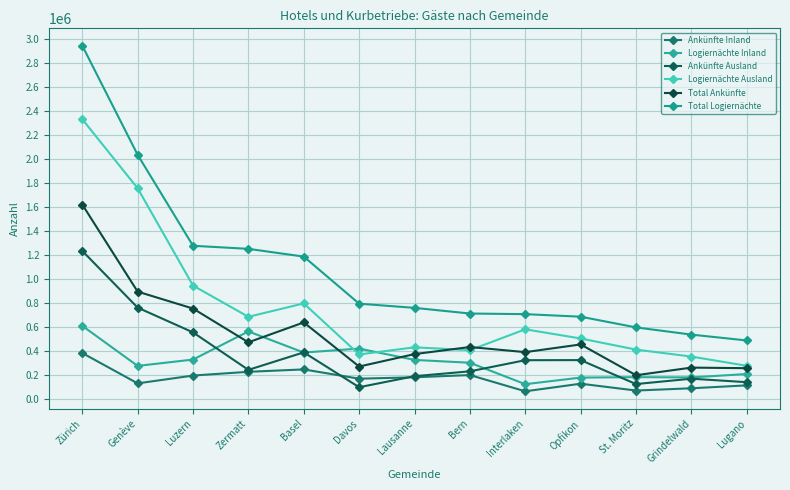

What position from the right is Bern?

6